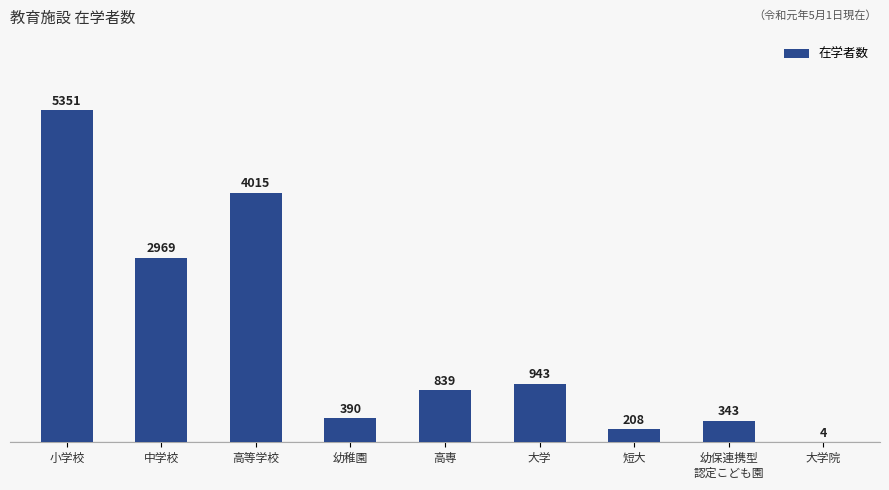

What is the sum of all values?

15062